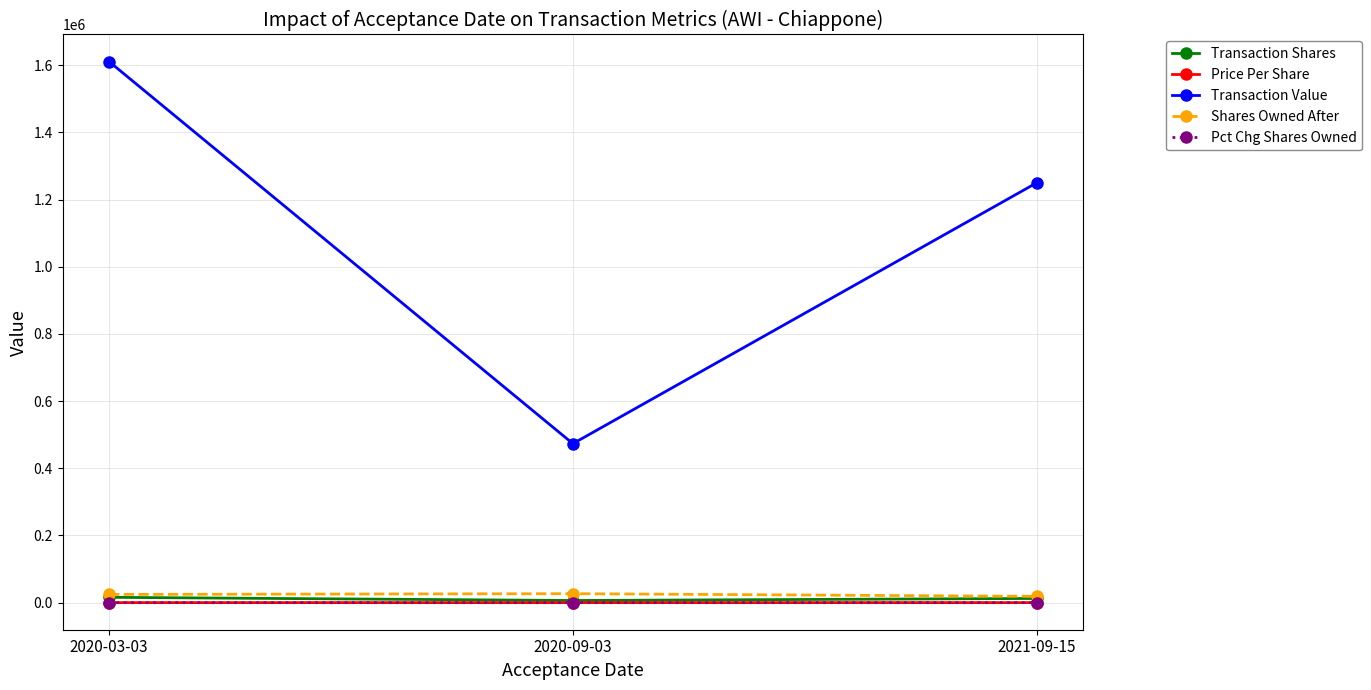

The value of Transaction Value at 2020-09-03 is 473306.0. True or false?

True